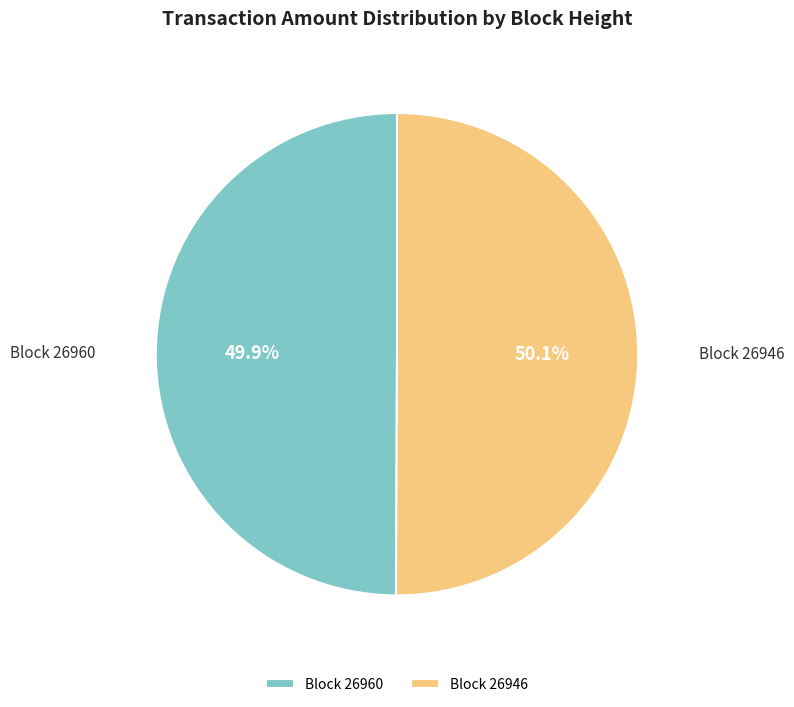

Combined, do Block 26946 and Block 26960 account for over 50%?

Yes